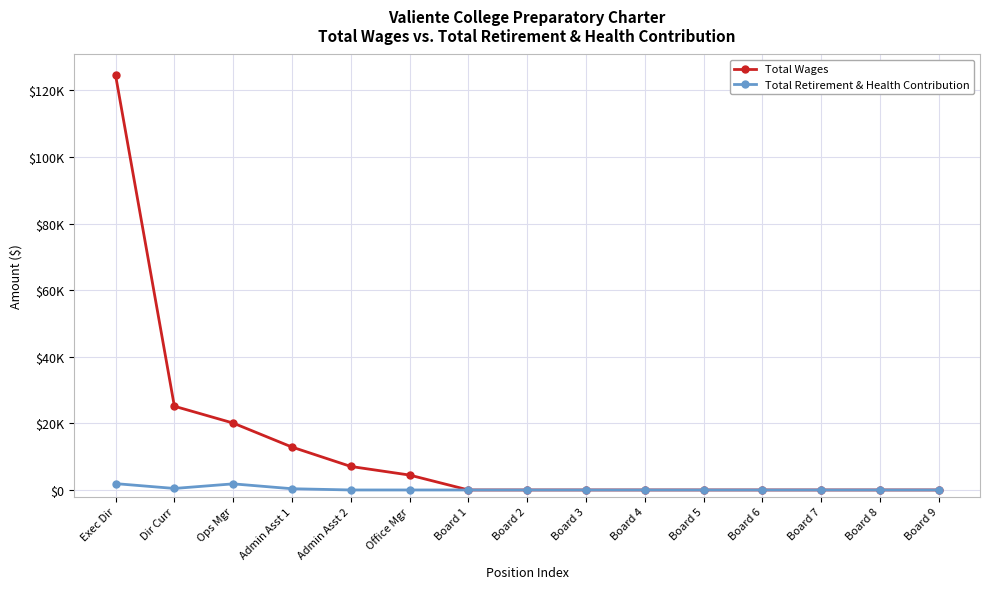

What are all the series names shown in the legend?

Total Wages, Total Retirement & Health Contribution